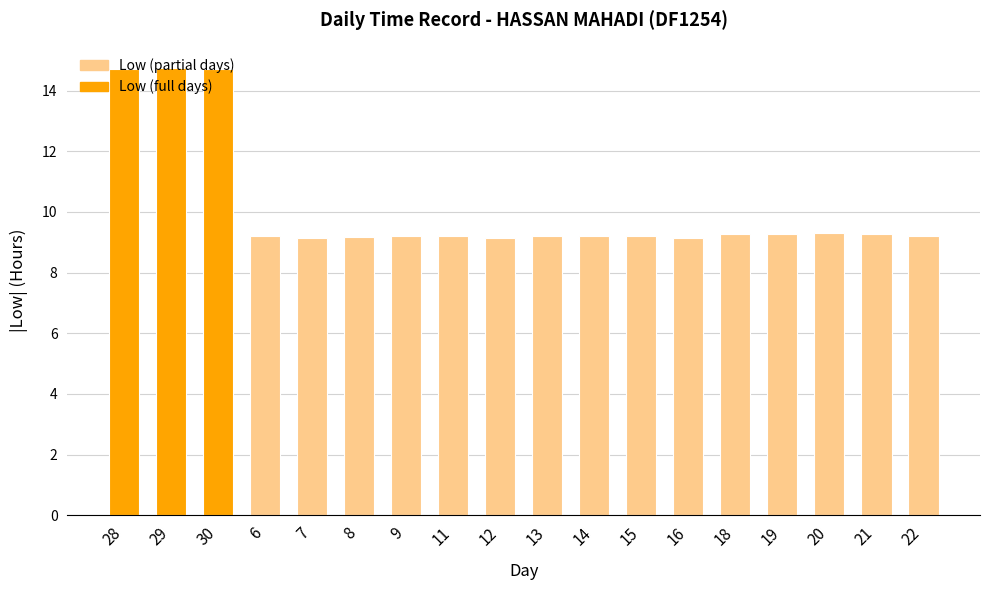

What is the value of the 10th bar from the left?

9.2